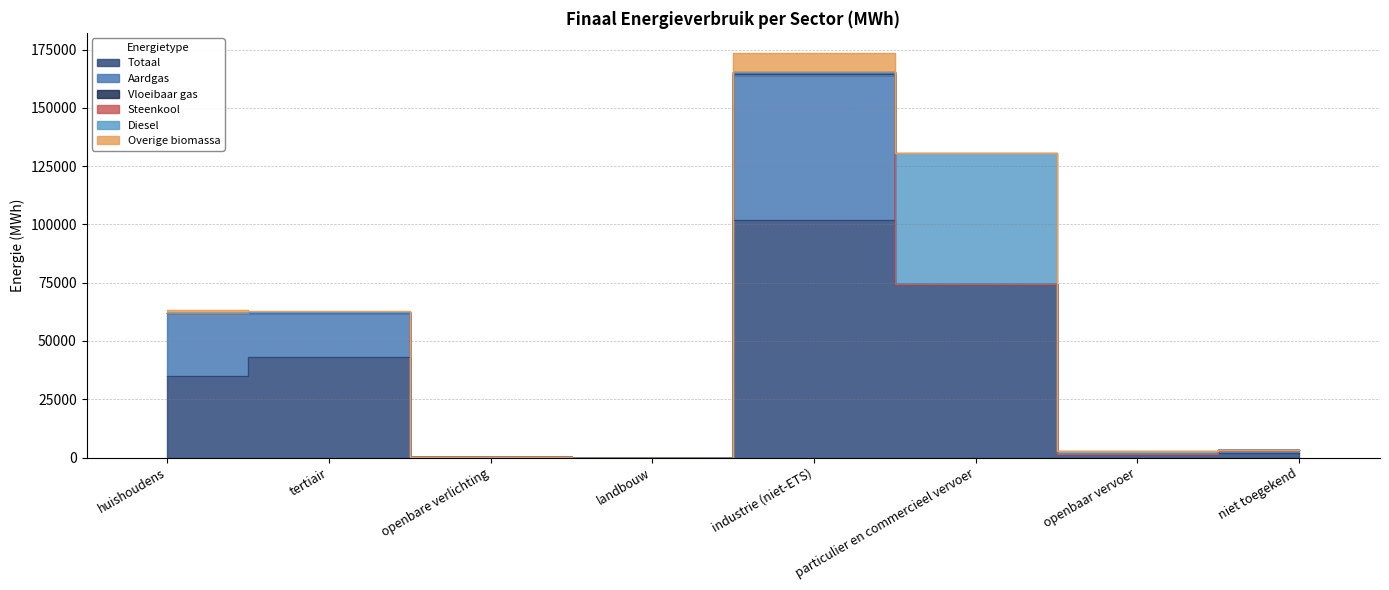

The value of Vloeibaar gas at openbare verlichting is 692.3. True or false?

False